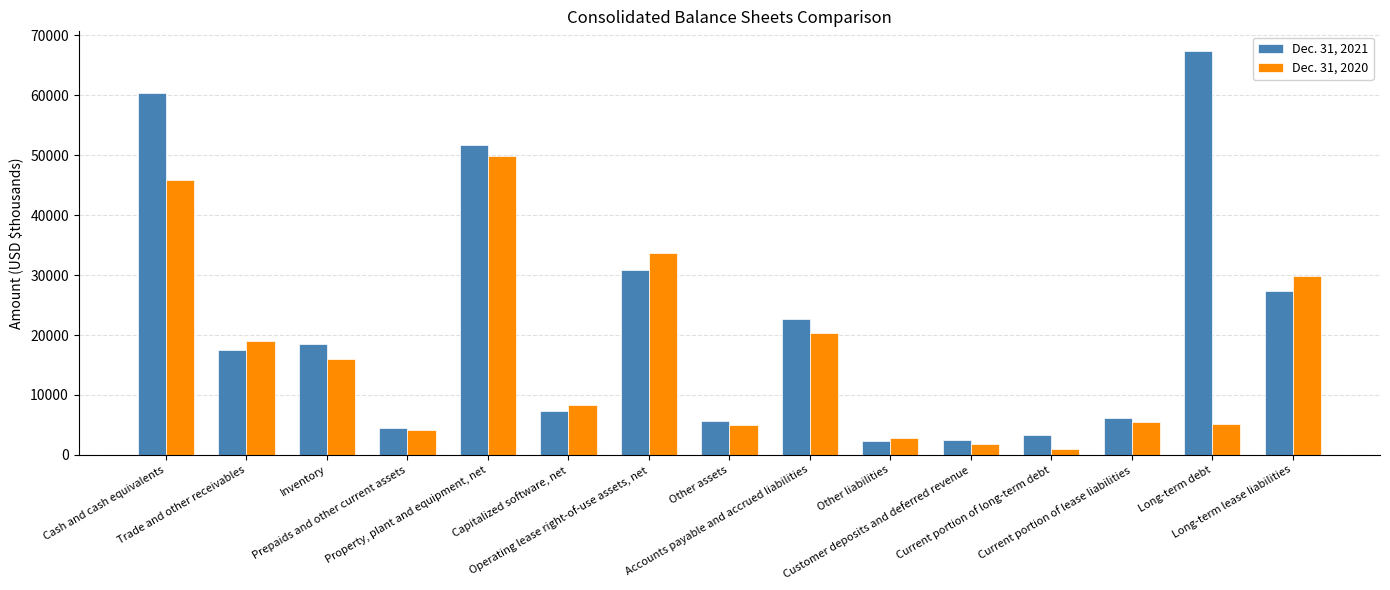

How many series are shown in this chart?

2